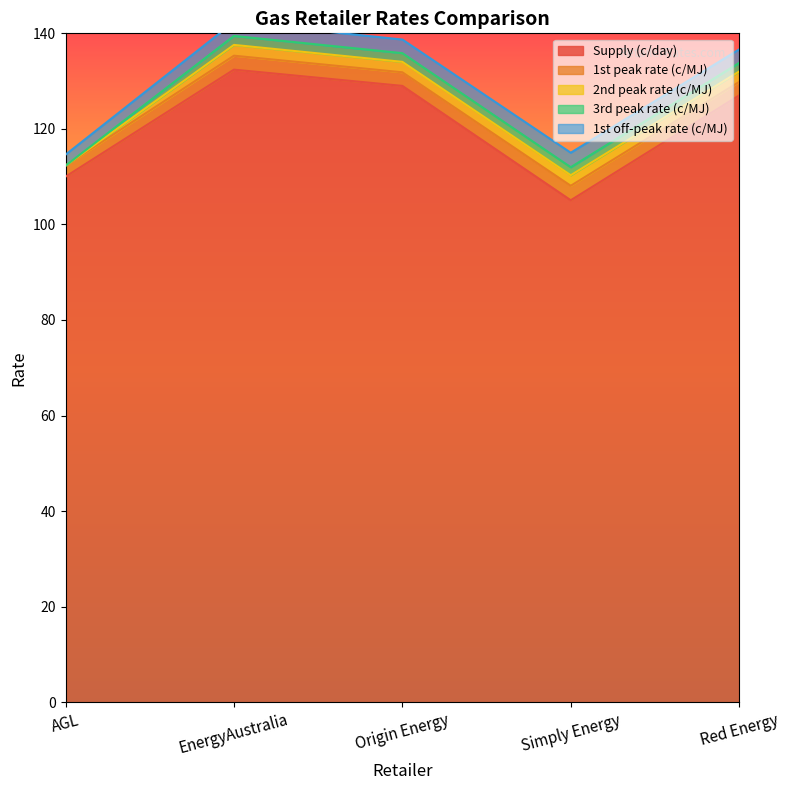

True or false: 1st off-peak rate (c/MJ) has a value of 2.8 at Red Energy.

True